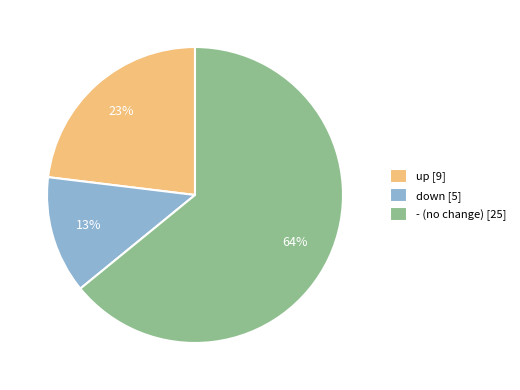

Combined, do - (no change) [25] and down [5] account for over 50%?

Yes